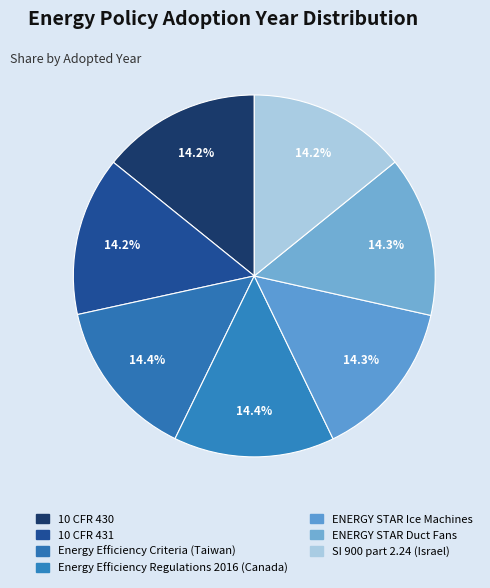

How many segments does this pie chart have?

7